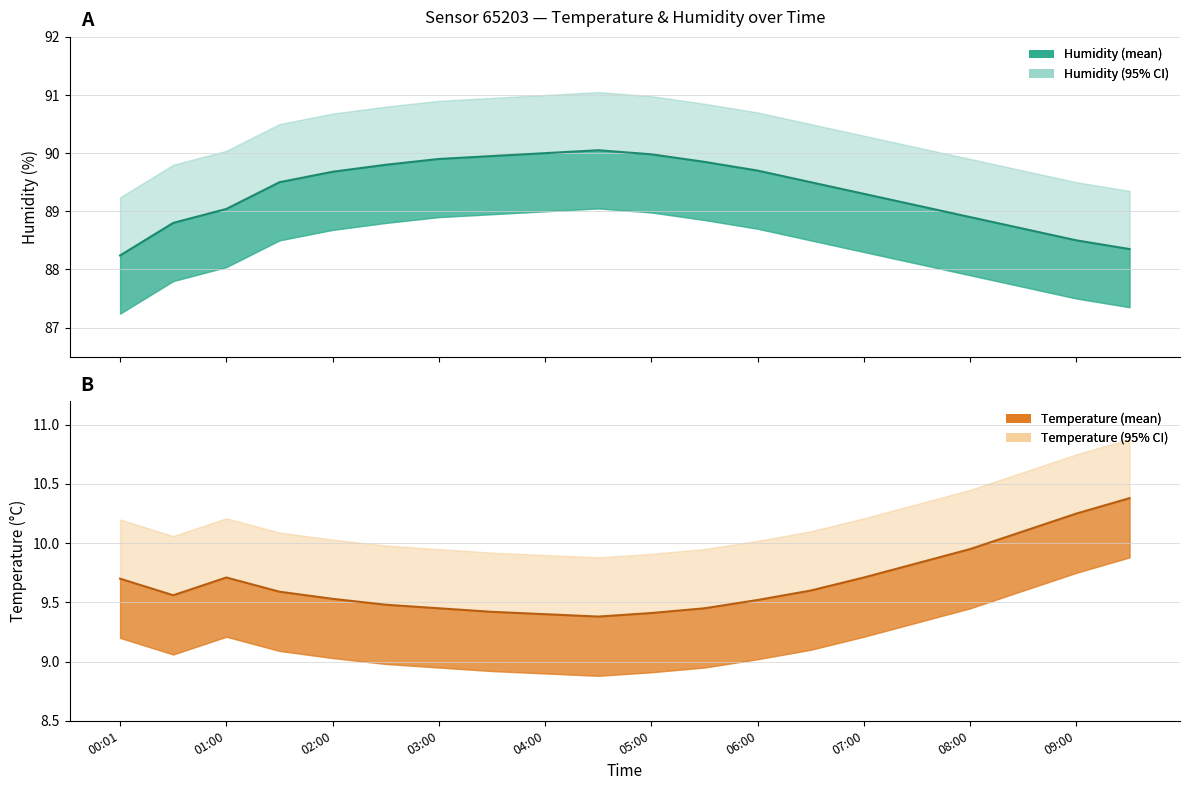

What is the smallest value displayed?

8.9